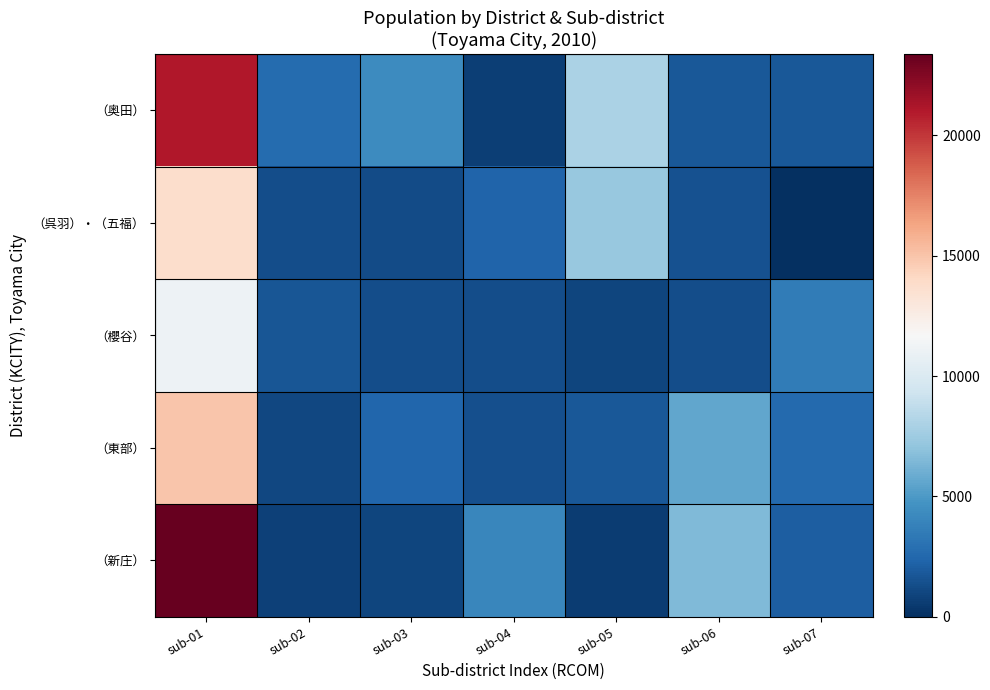

At how many categories does at least one series exceed 16663?

1